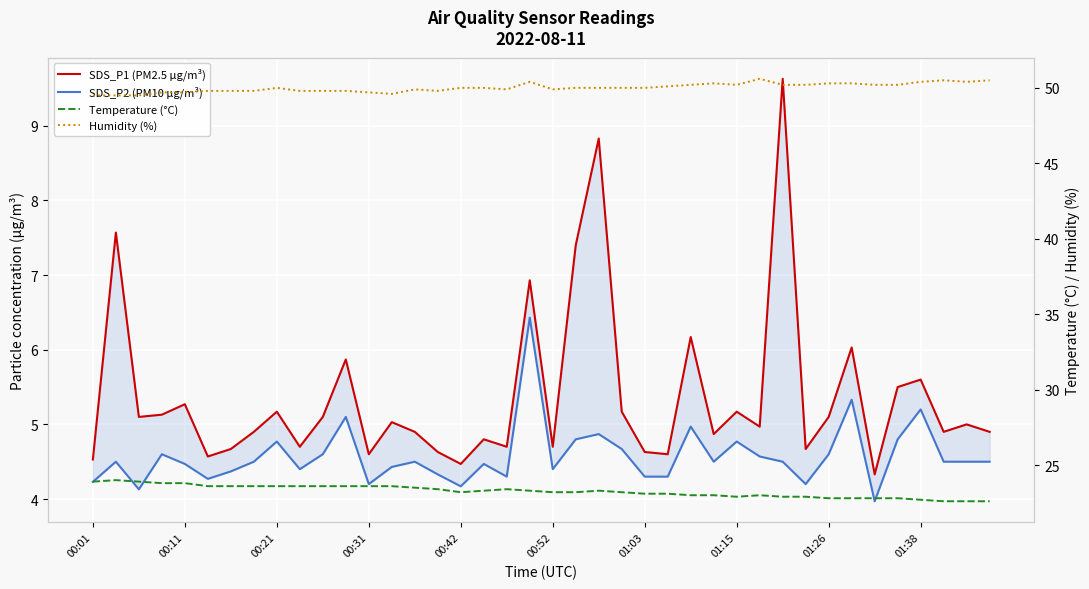

How many lines are shown in the chart?

4